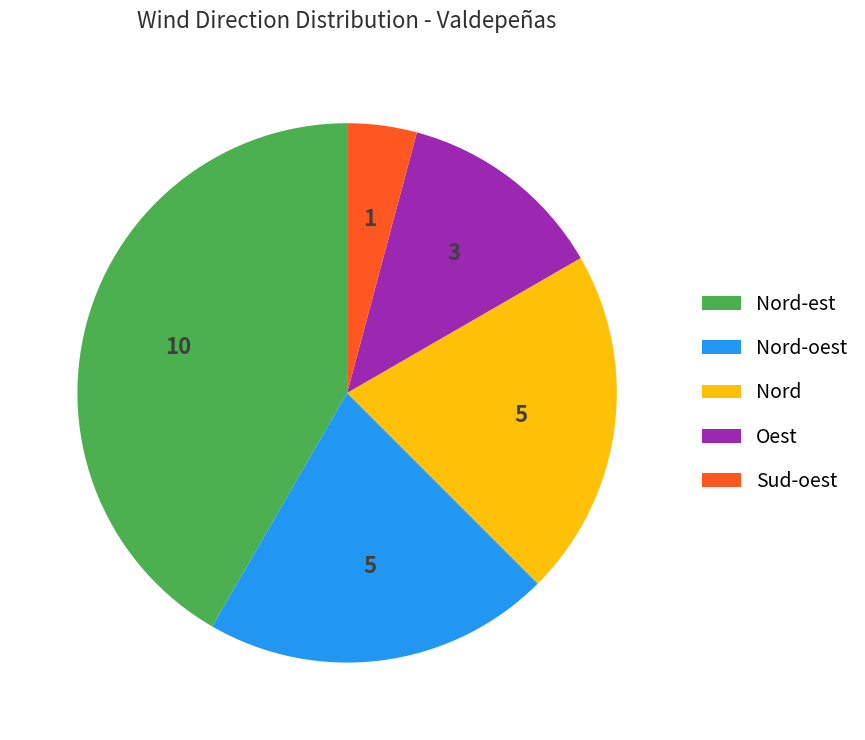

Between Oest and Nord-oest, which is larger?

Nord-oest